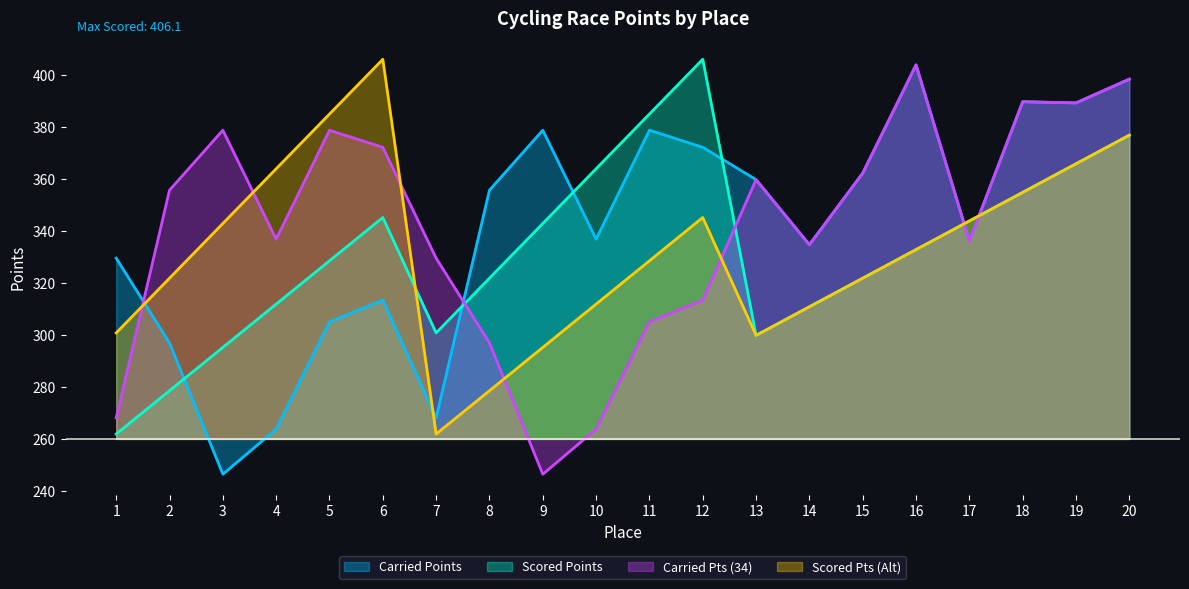

What are all the series names shown in the legend?

Carried Points, Scored Points, Carried Pts (34), Scored Pts (Alt)